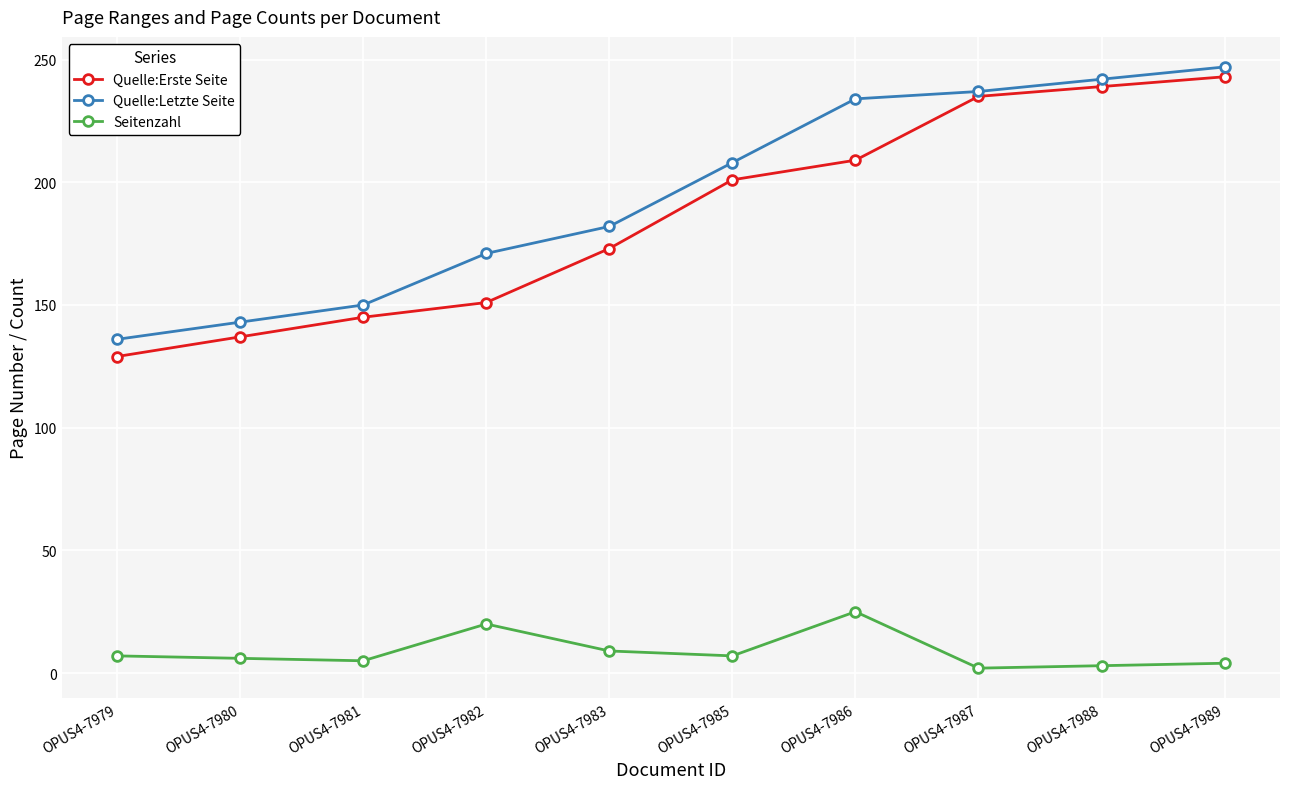

Read the Quelle:Erste Seite value at OPUS4-7979.

129